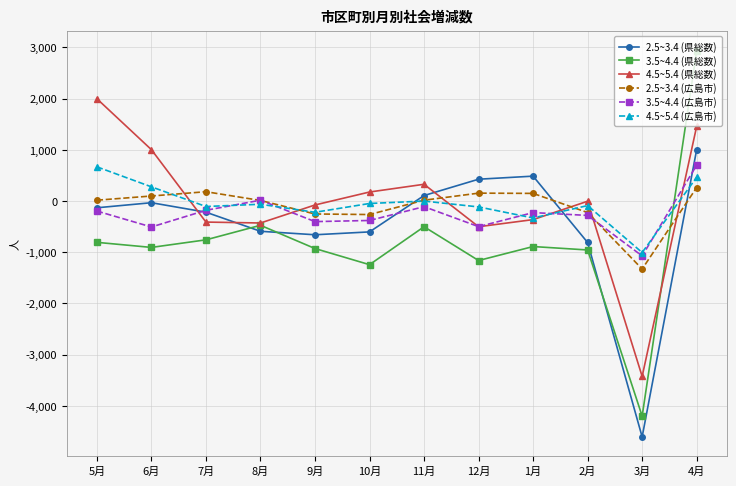

Is the value of 2.5~3.4 (県総数) at 1月 greater than the value of 4.5~5.4 (県総数) at 7月?

Yes